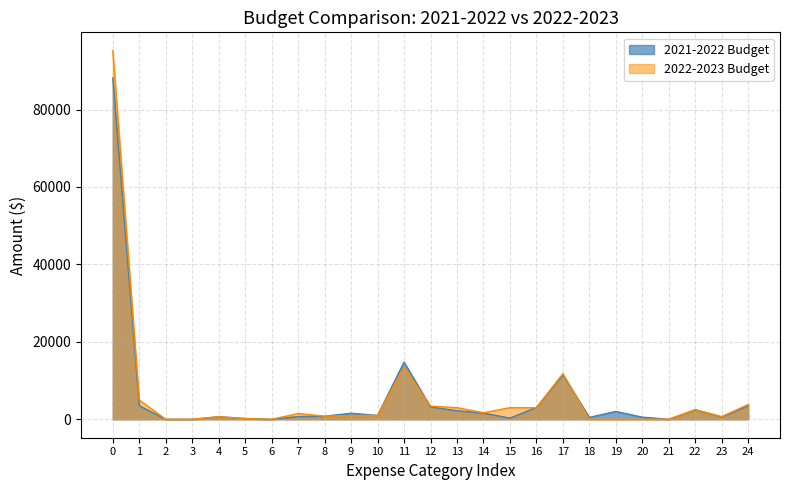

What is the greatest value displayed?

95184.0